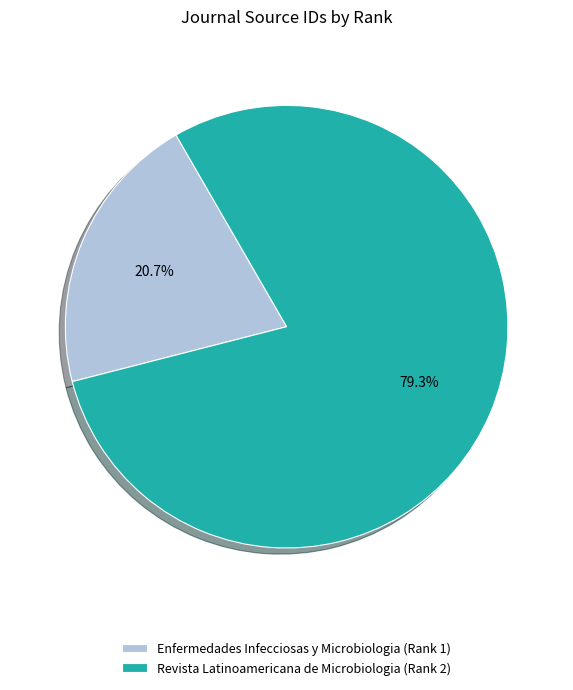

Count the number of slices in the pie.

2